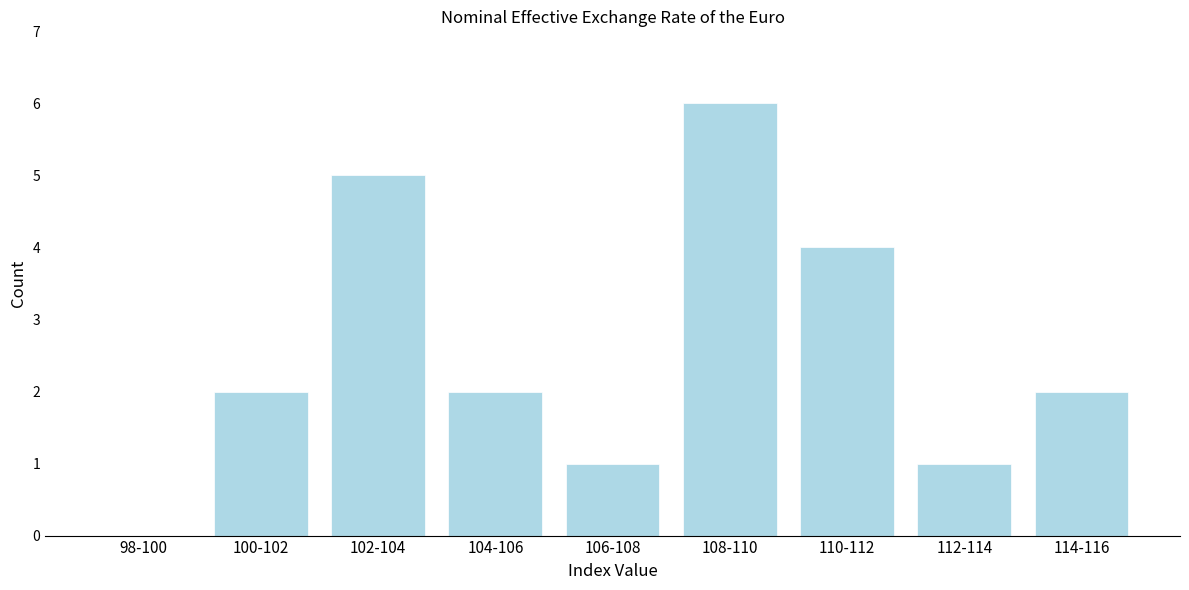

Reading left to right, what are all the values shown in this chart?

98-100=0	100-102=2	102-104=5	104-106=2	106-108=1	108-110=6	110-112=4	112-114=1	114-116=2